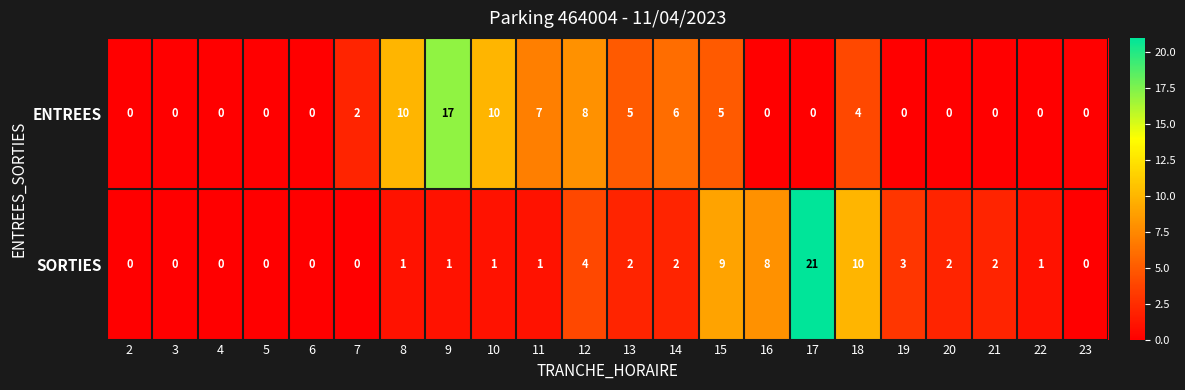

The SORTIES series shows 1 at 21. True or false?

False